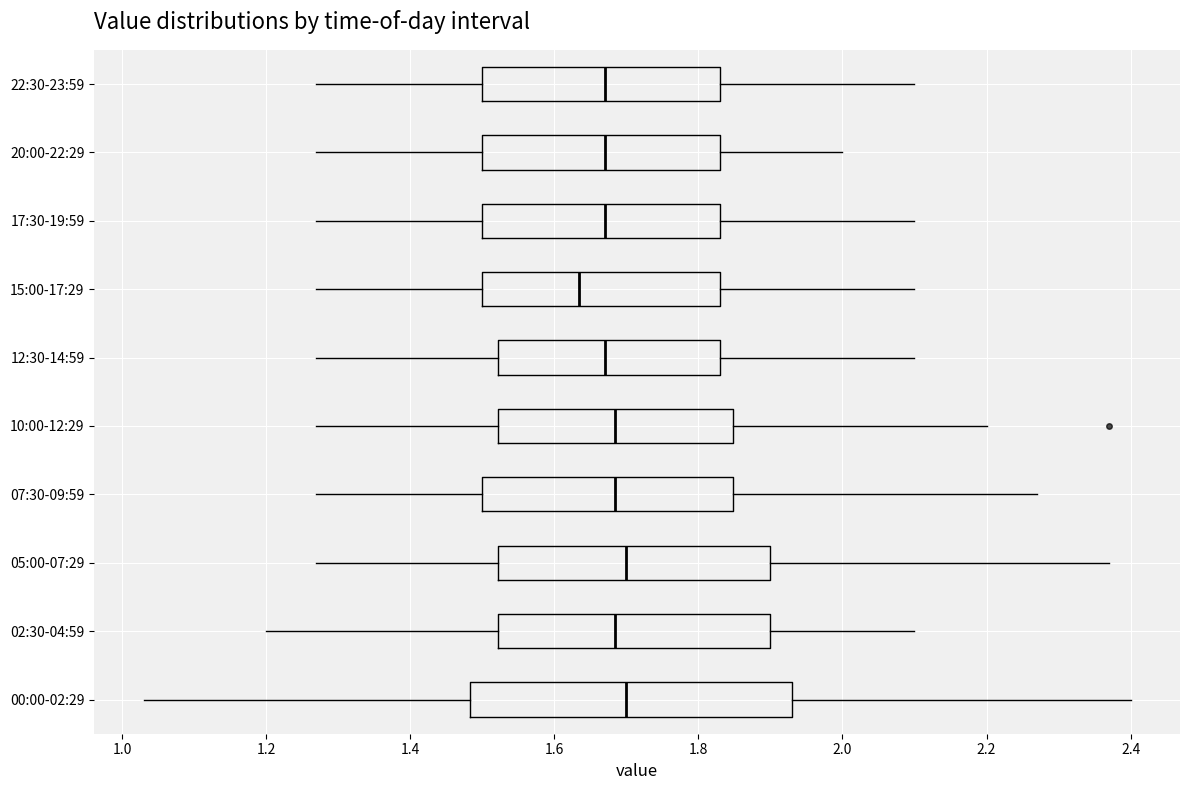

Where is the right edge of the box for 12:30-14:59 on the x-axis? The values are not printed on the chart, so give them approximately, as read against the axis.

1.84